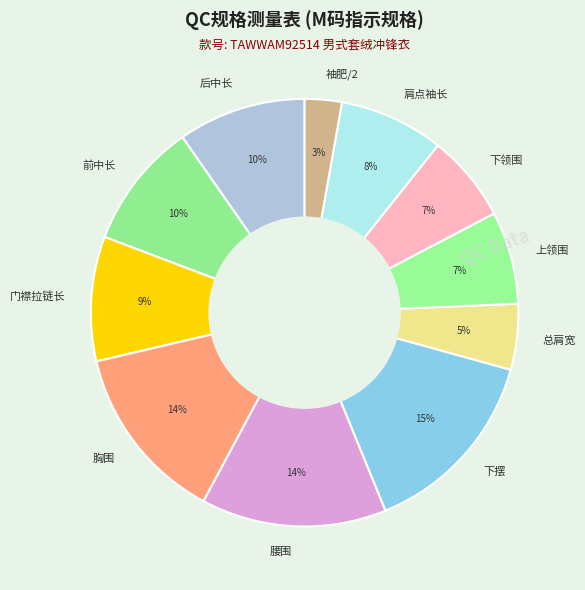

How many slices are in this pie chart?

11